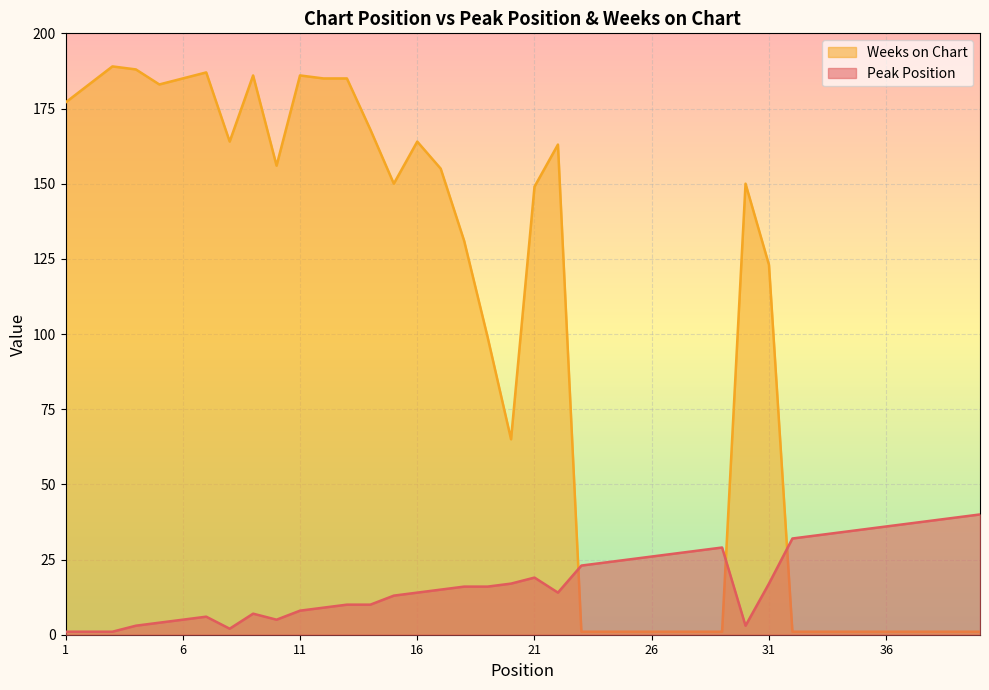

True or false: Peak Position has more than 0 points higher than both neighbors.

True